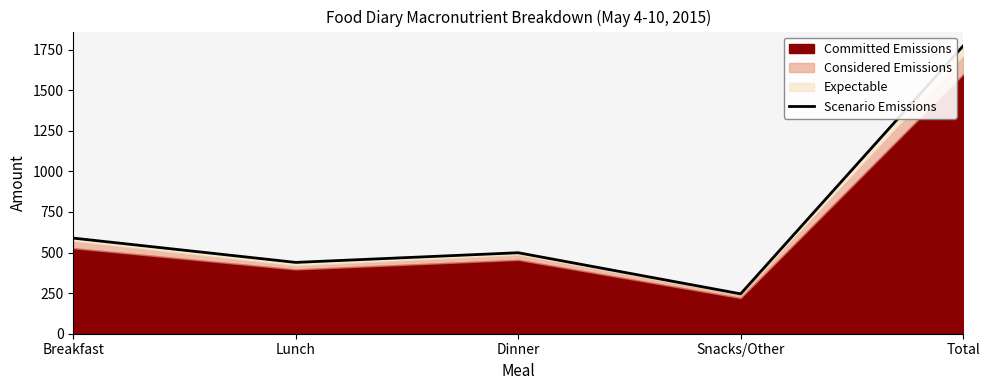

Count the number of values greater than 498.

3